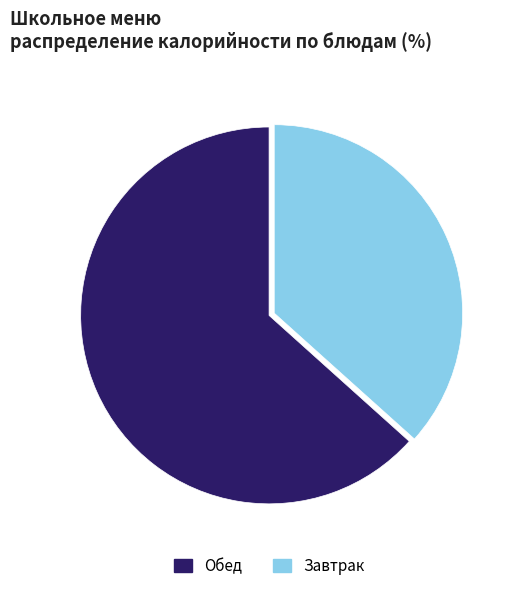

Does any single category account for the majority?

Yes